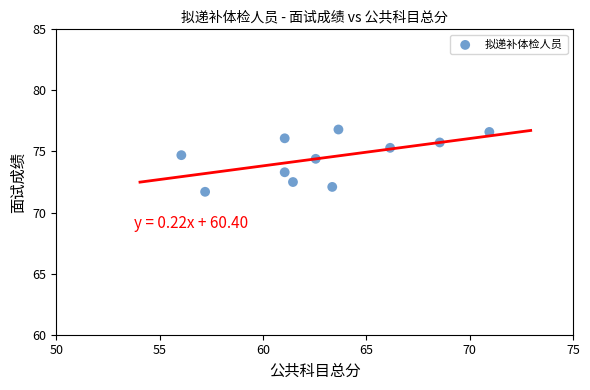

What Y value in the scatter plot is closest to 74?

74.4